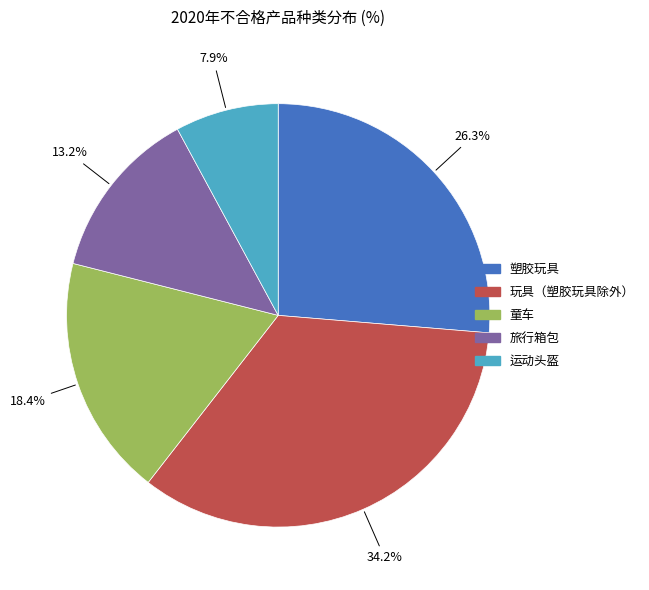

How many slices are in this pie chart?

5